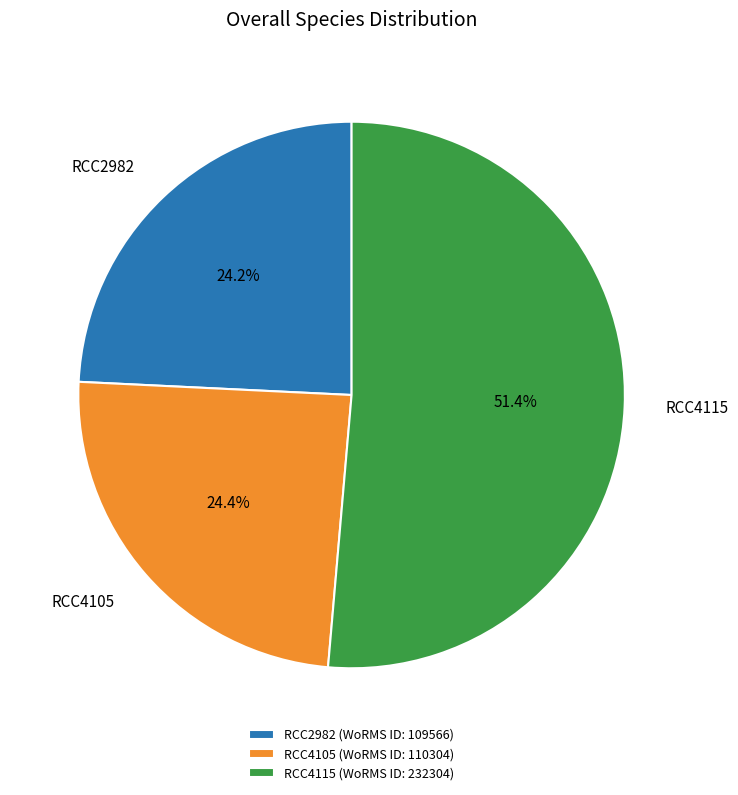

Which has a higher value, RCC4115 or RCC2982?

RCC4115